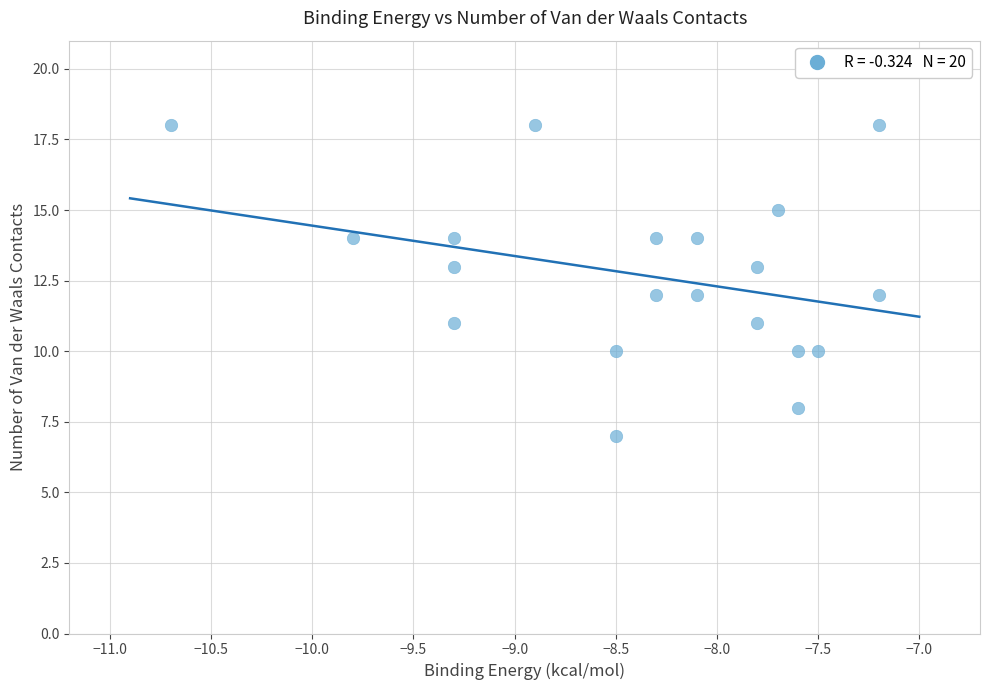

What is the range of Y values (max minus min)?

11